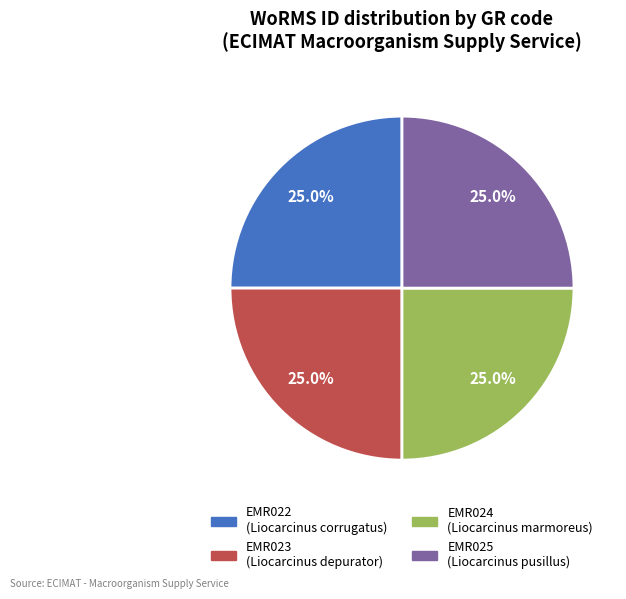

True or false: EMR022 accounts for 37% of the total.

False